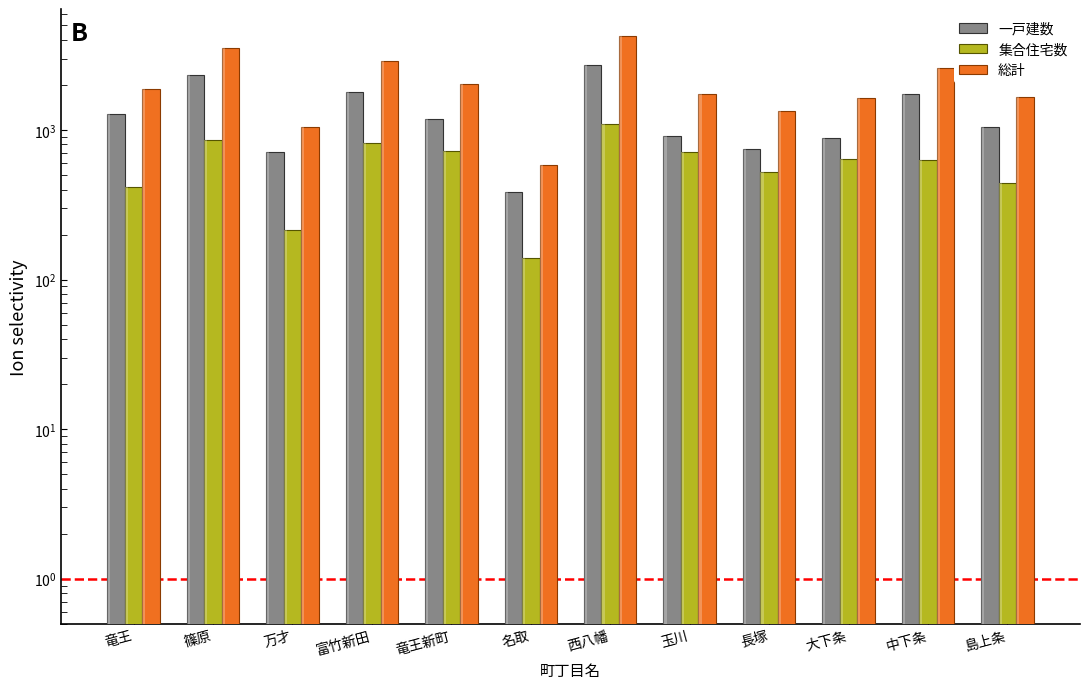

Reading left to right, list all the values displayed in this chart.

一戸建数: 竜王=1285	篠原=2333	万才=716	富竹新田=1788	竜王新町=1180	名取=387	西八幡=2741	玉川=914	長塚=741	大下条=884	中下条=1729	島上条=1049
集合住宅数: 竜王=414	篠原=854	万才=216	富竹新田=815	竜王新町=729	名取=140	西八幡=1103	玉川=711	長塚=522	大下条=641	中下条=634	島上条=442
総計: 竜王=1874	篠原=3553	万才=1054	富竹新田=2887	竜王新町=2045	名取=585	西八幡=4243	玉川=1752	長塚=1344	大下条=1634	中下条=2590	島上条=1661